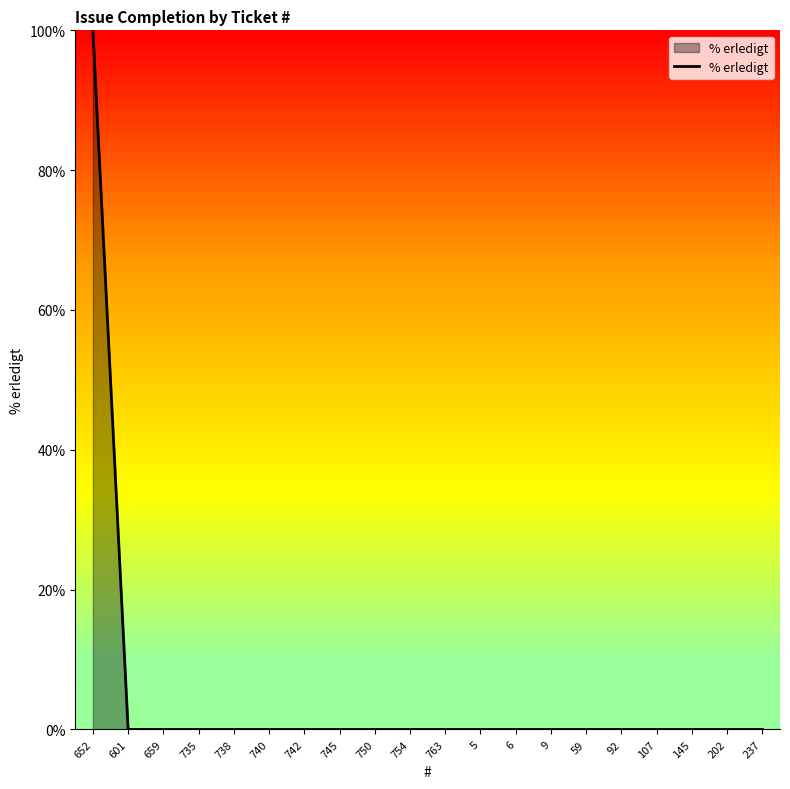

Count the number of data series in this chart.

1